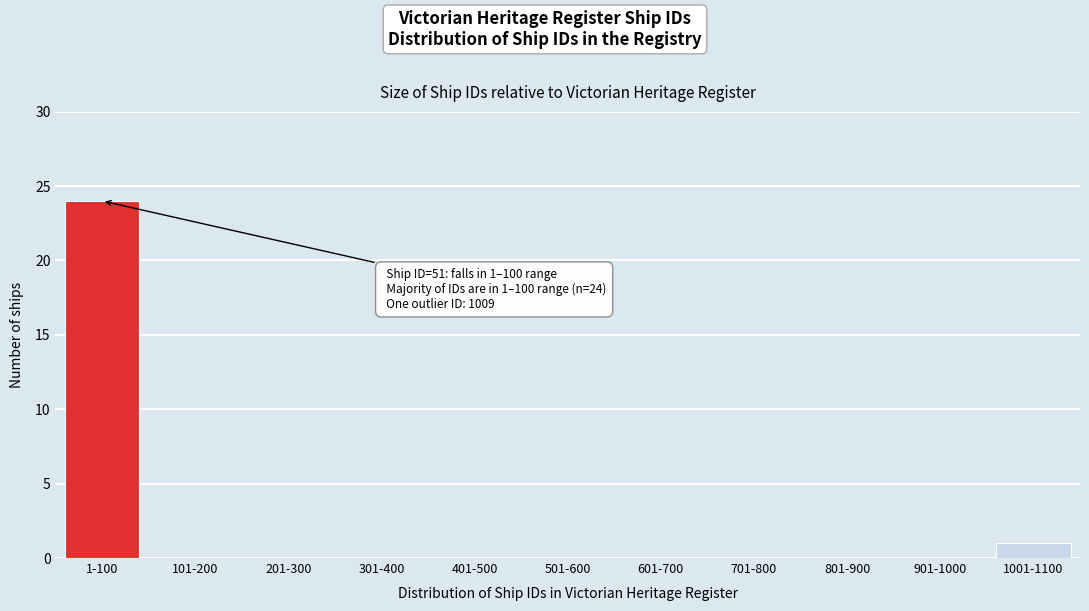

Reading left to right, transcribe all the data shown in this chart.

1-100=24	101-200=0	201-300=0	301-400=0	401-500=0	501-600=0	601-700=0	701-800=0	801-900=0	901-1000=0	1001-1100=1